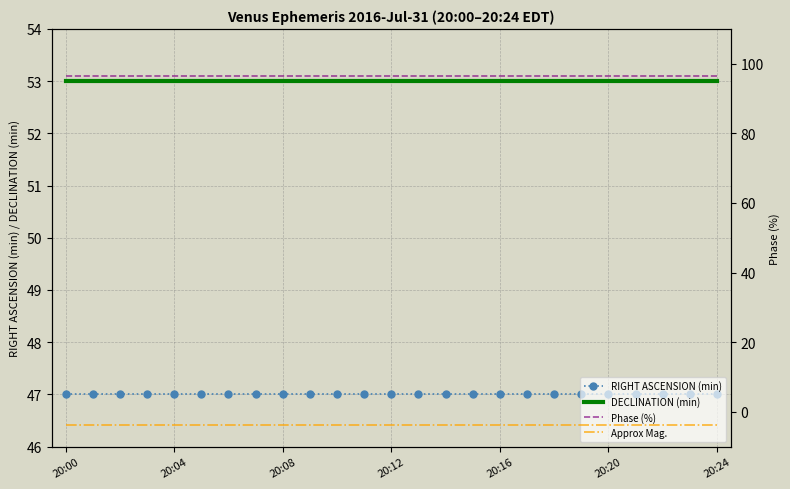

True or false: Approx Mag. and DECLINATION (min) cross at least once.

False